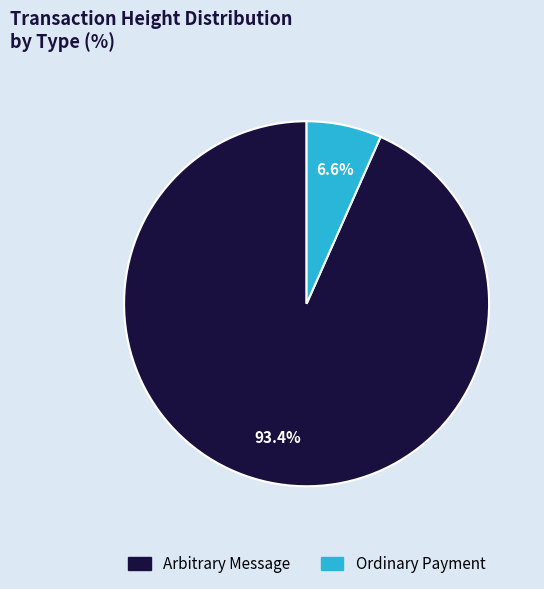

Does any single category account for the majority?

Yes